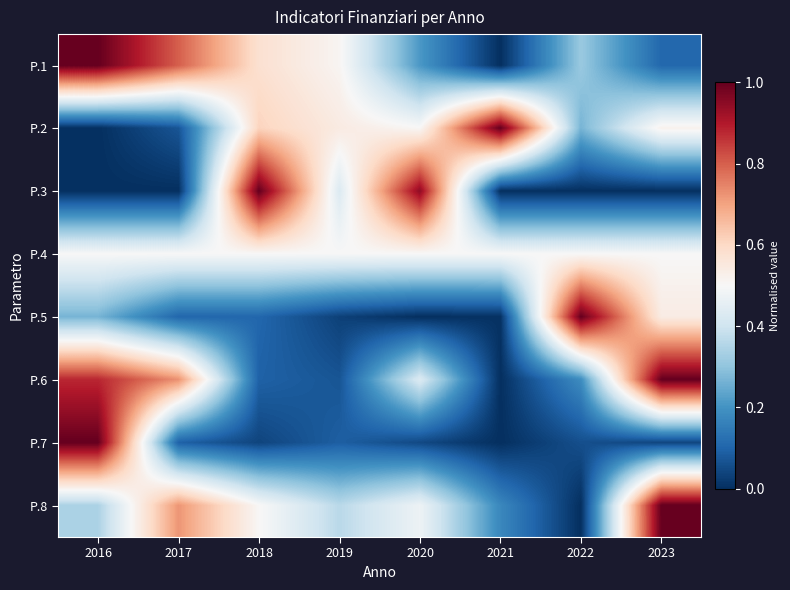

Which category has the highest value across all series?

2016